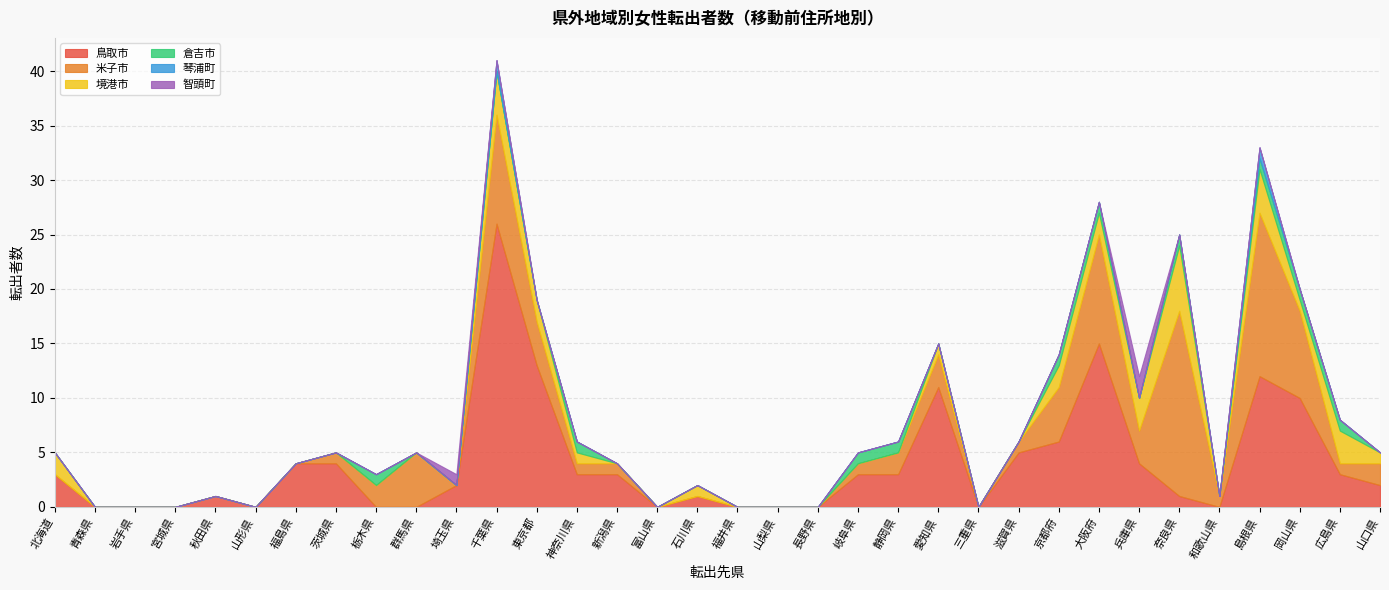

What is the sum of the 鳥取市 values at 秋田県 and 神奈川県?

4